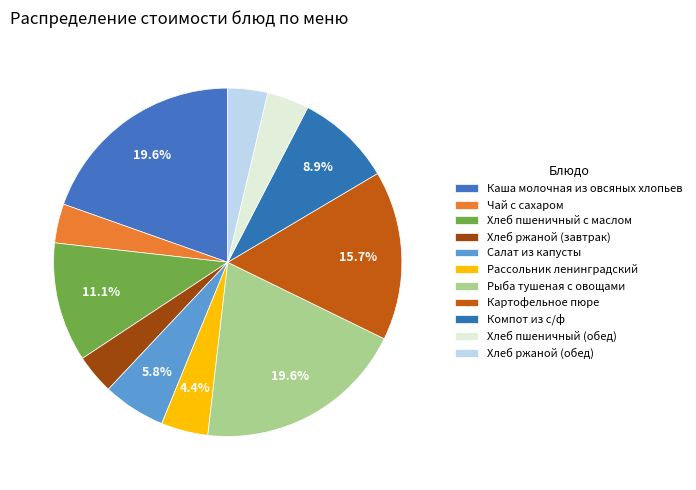

To the nearest percent, what is the difference between the largest and smallest slice percentages?

16%